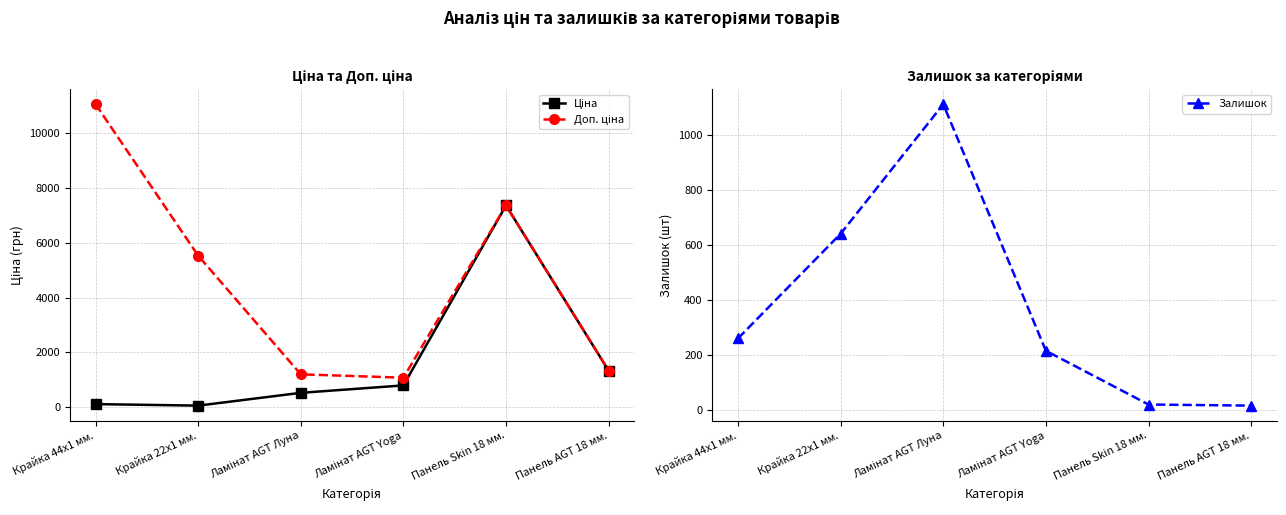

What are all the series names shown in the legend?

Ціна, Доп. ціна, Залишок